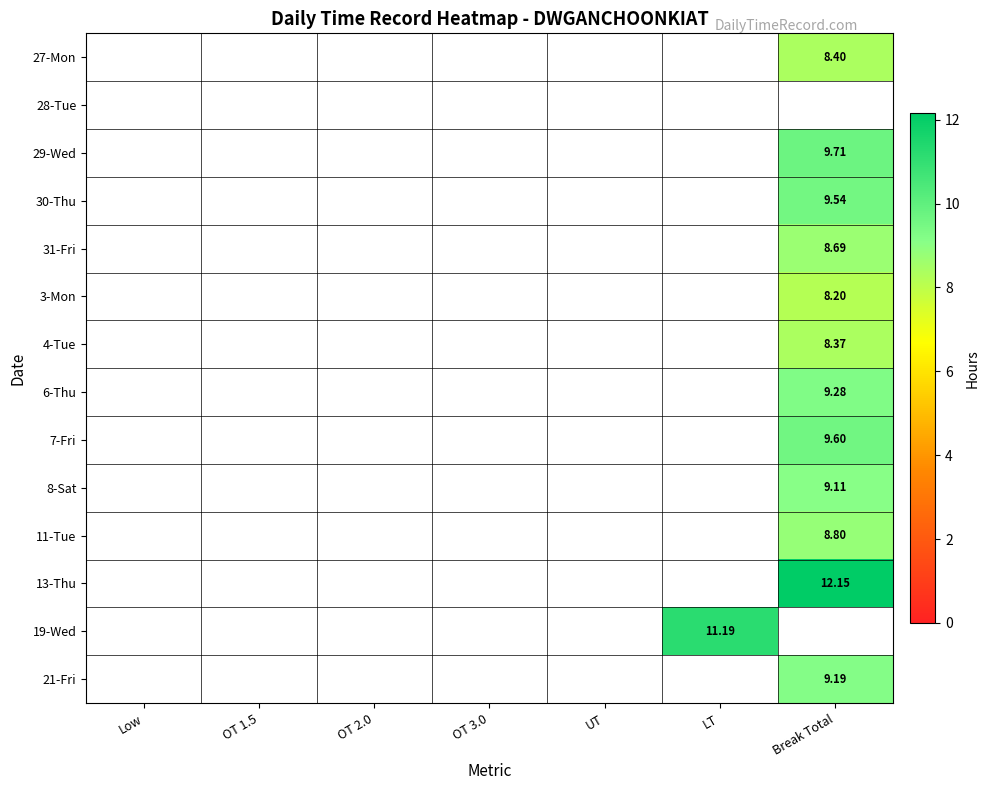

List the labels in order of 4-Tue value, smallest first.

Low, OT 1.5, OT 2.0, OT 3.0, UT, LT, Break Total